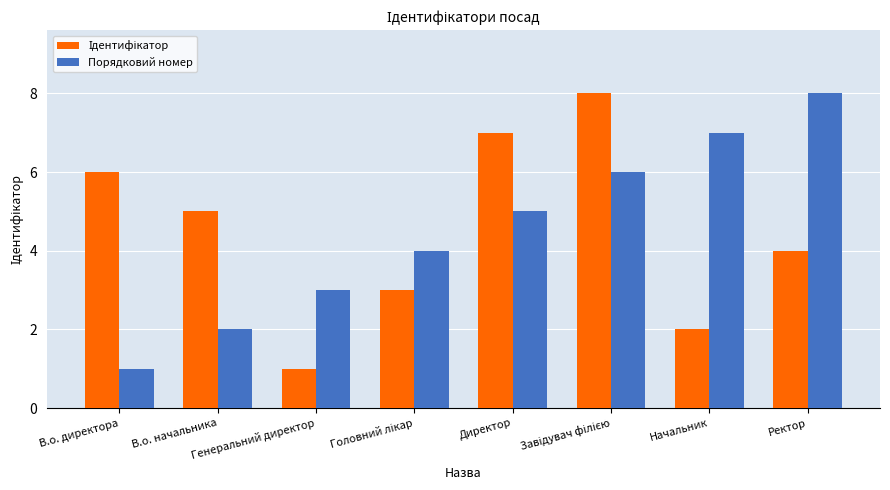

What is the maximum value for Порядковий номер?

8